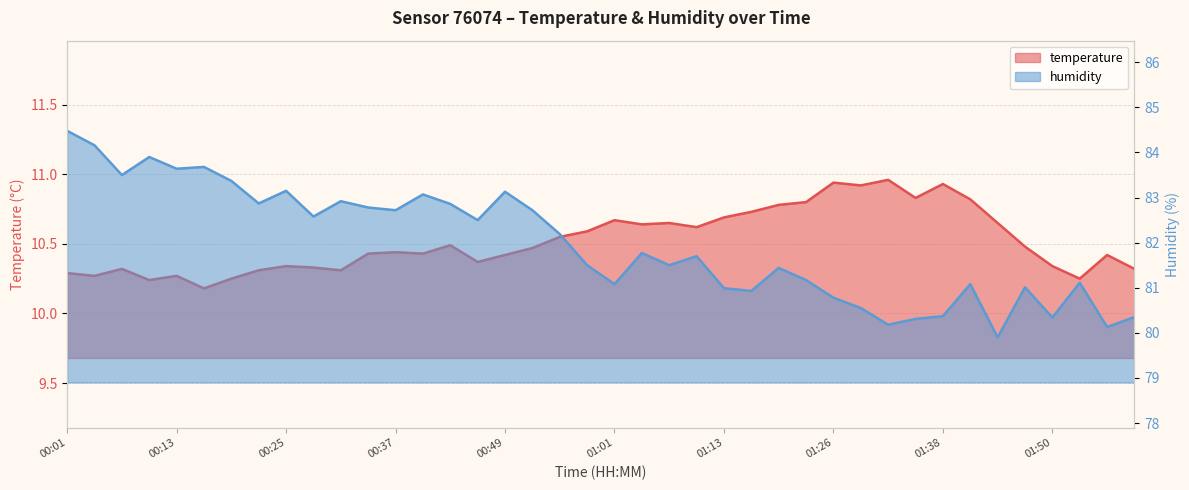

Reading right to left, list all the values displayed in this chart.

temperature: 10.3	10.4	10.2	10.3	10.5	10.7	10.8	10.9	10.8	11.0	10.9	10.9	10.8	10.8	10.7	10.7	10.6	10.7	10.6	10.7	10.6	10.6	10.5	10.4	10.4	10.5	10.4	10.4	10.4	10.3	10.3	10.3	10.3	10.2	10.2	10.3	10.2	10.3	10.3	10.3
humidity: 80.3	80.1	81.1	80.3	81.0	79.9	81.1	80.4	80.3	80.2	80.5	80.8	81.2	81.4	80.9	81.0	81.7	81.5	81.8	81.1	81.5	82.2	82.7	83.1	82.5	82.9	83.1	82.7	82.8	82.9	82.6	83.2	82.9	83.4	83.7	83.6	83.9	83.5	84.2	84.5